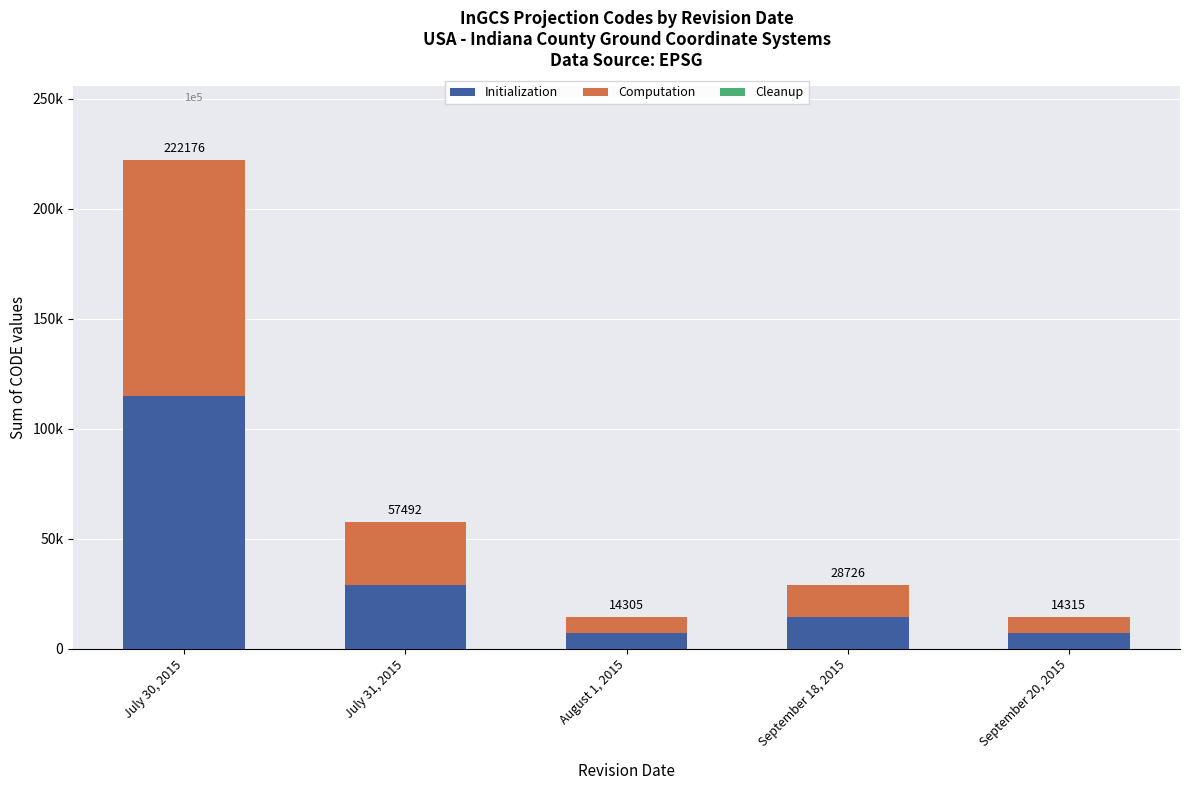

Does the chart contain stacked bars?

Yes